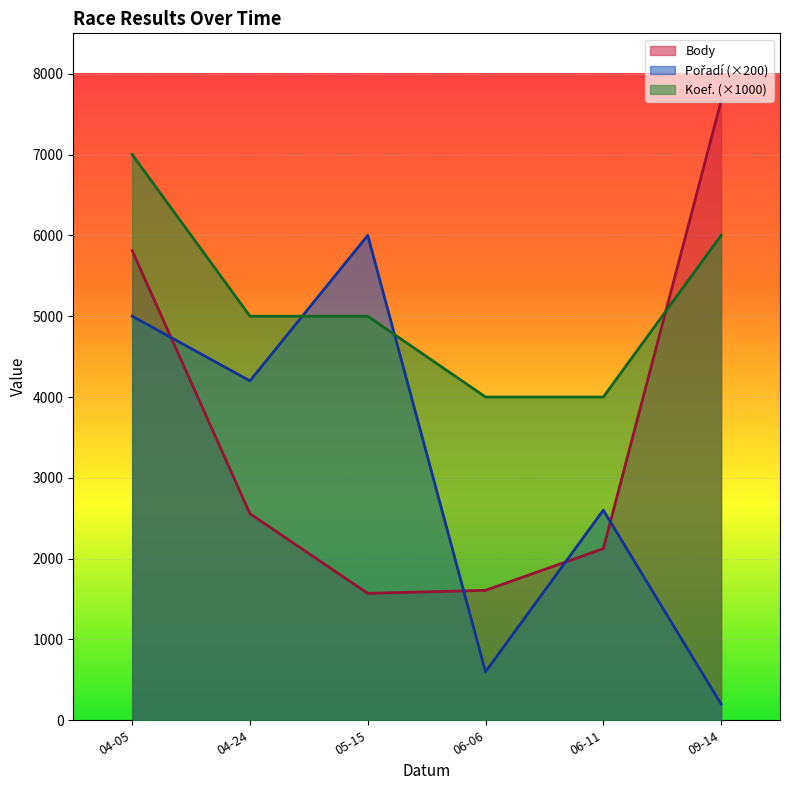

What are all the series names shown in the legend?

Pořadí, Body, Koef.